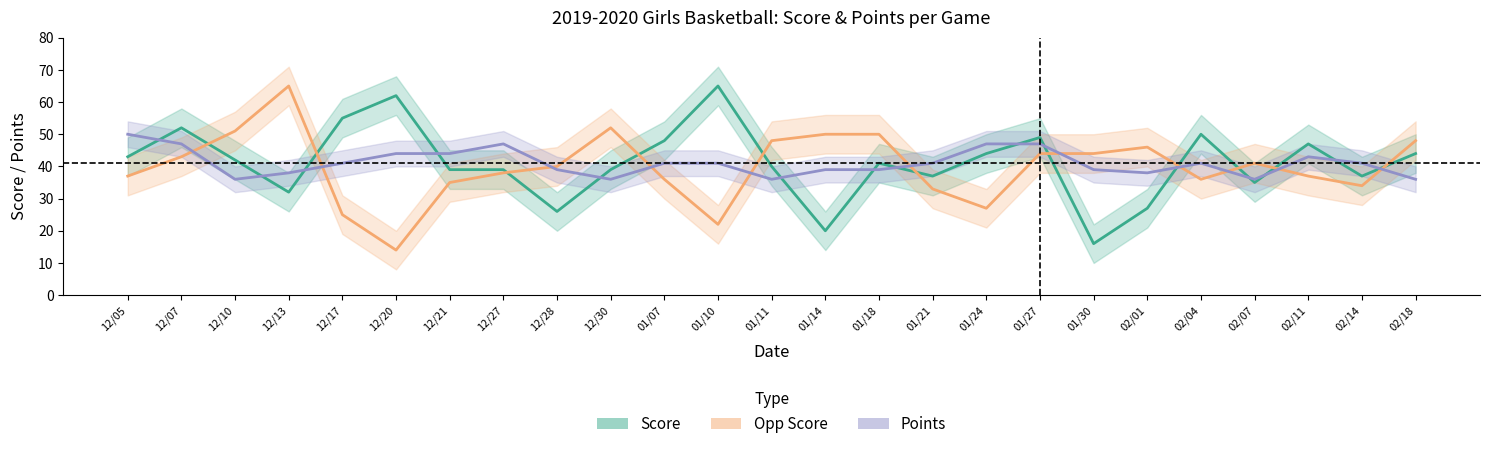

What are all the series names shown in the legend?

Score, Opp Score, Points